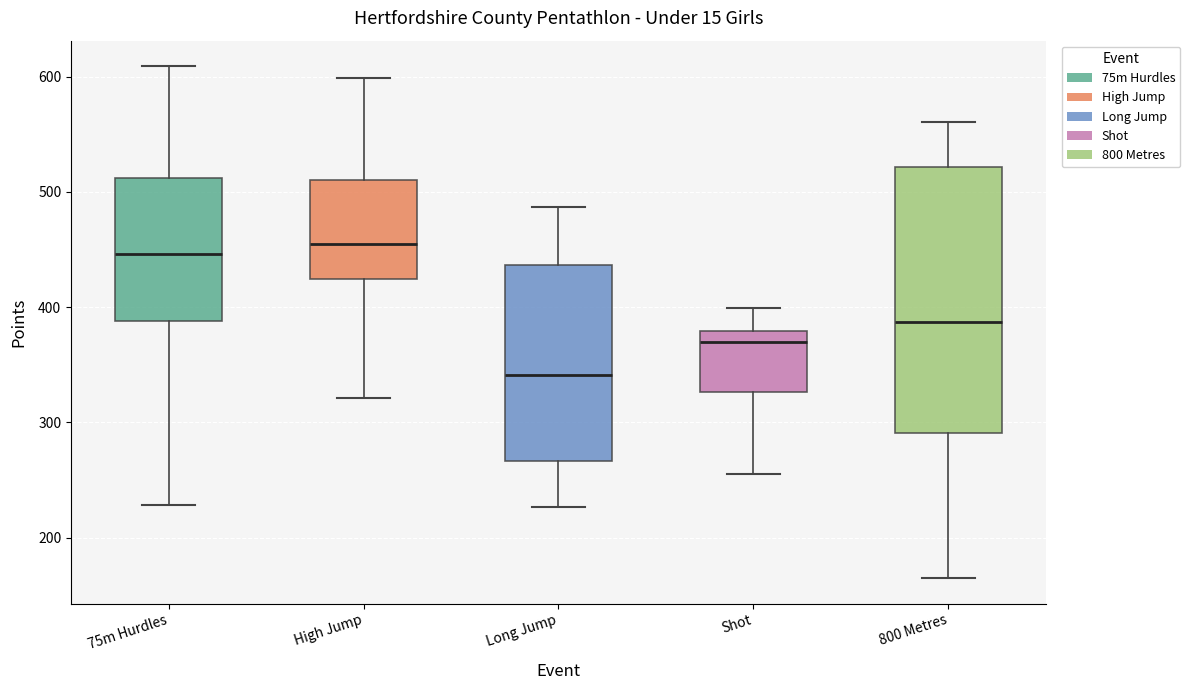

Reading left to right, transcribe this box plot: for each box, give where its median line is, the range the box spans, and where its two whiskers end, as read against the y-axis. The values are not printed on the chart, so give them approximately, as read against the axis.

75m Hurdles: median 450, box 390 to 510, whiskers 230 to 610
High Jump: median 450, box 420 to 510, whiskers 320 to 600
Long Jump: median 340, box 270 to 440, whiskers 230 to 490
Shot: median 370, box 330 to 380, whiskers 260 to 400
800 Metres: median 390, box 290 to 520, whiskers 170 to 560